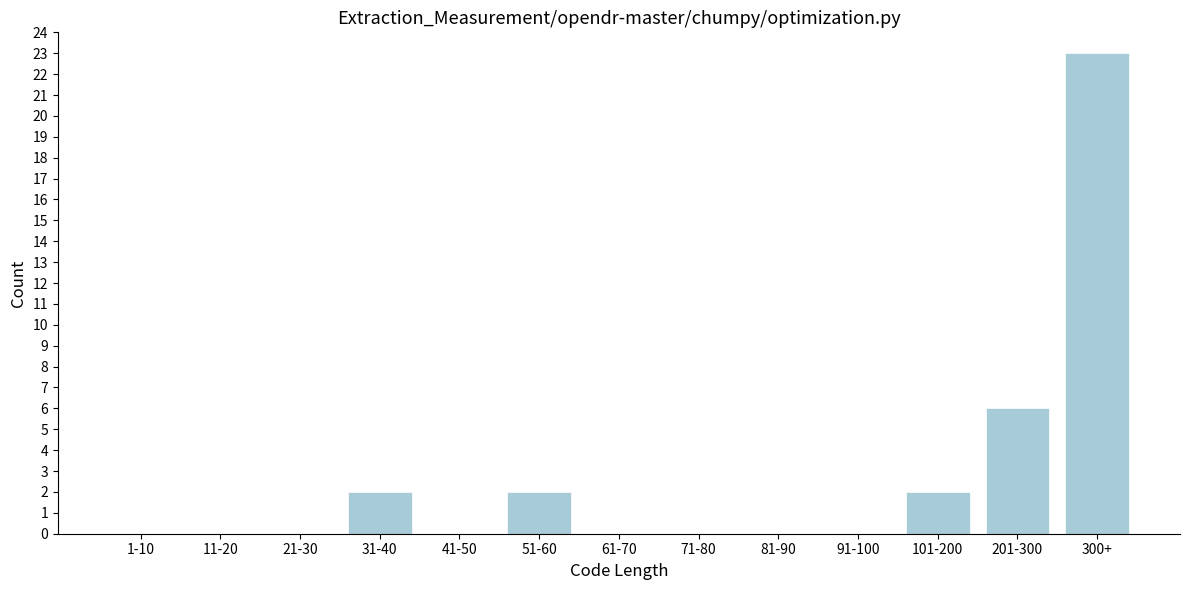

Reading left to right, list all the values displayed in this chart.

1-10=0	11-20=0	21-30=0	31-40=2	41-50=0	51-60=2	61-70=0	71-80=0	81-90=0	91-100=0	101-200=2	201-300=6	300+=23